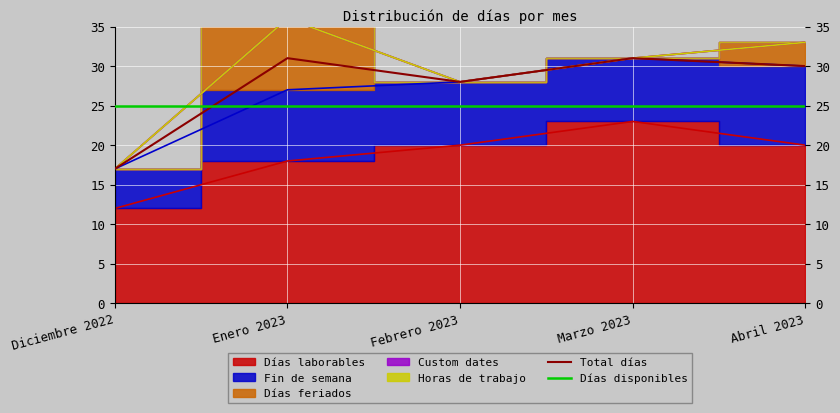

Where is Total días nearest to the value 24?

Febrero 2023